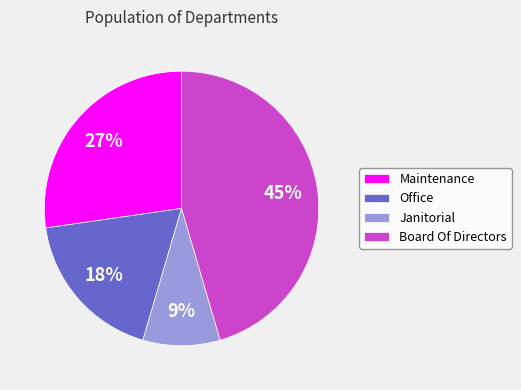

How many slices are in this pie chart?

4